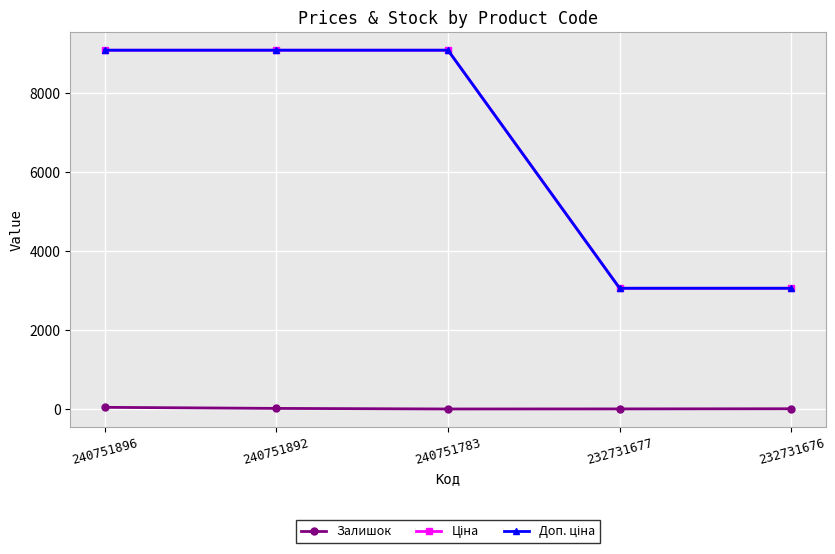

At how many categories does at least one series exceed 4841?

3